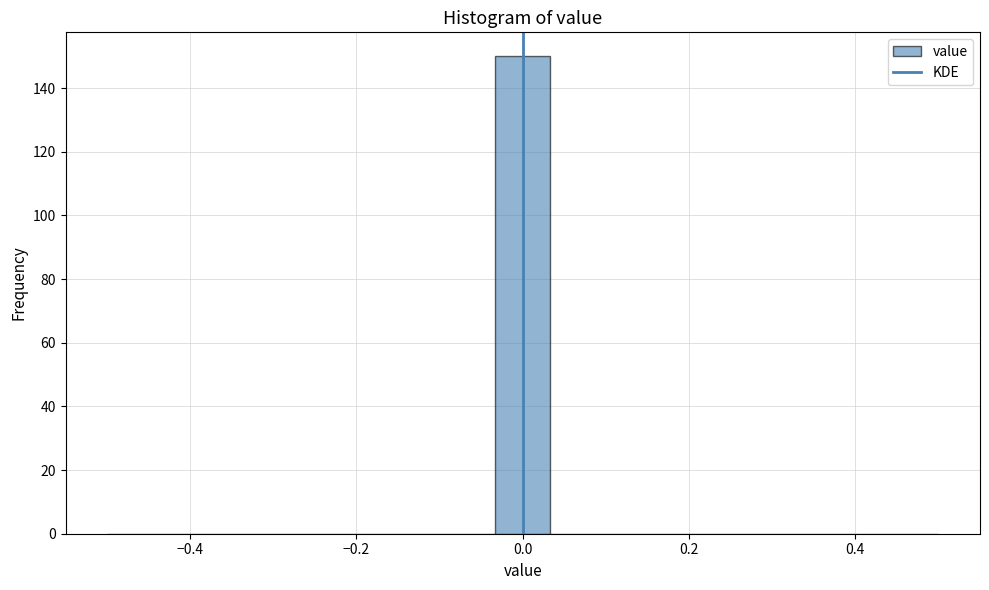

Around what value on the x-axis is the tallest bar? Give the approximate position of its centre, as read against the axis.

0.00